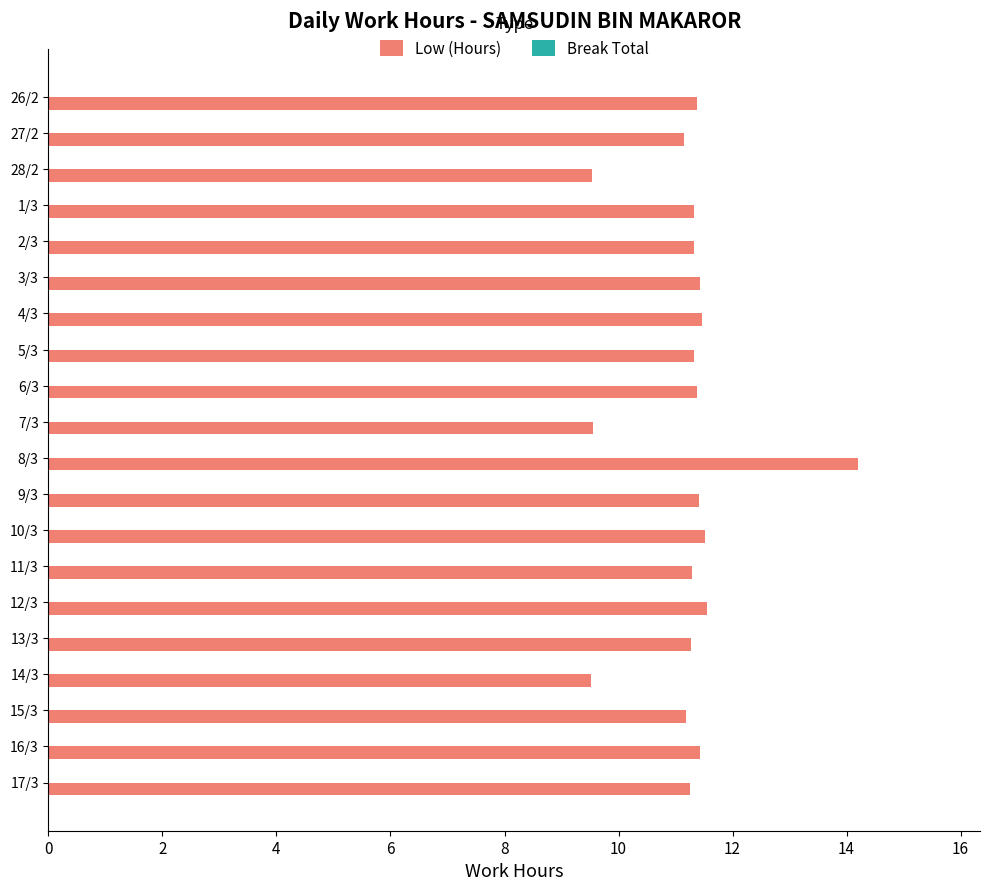

How many bars are there in total?

20